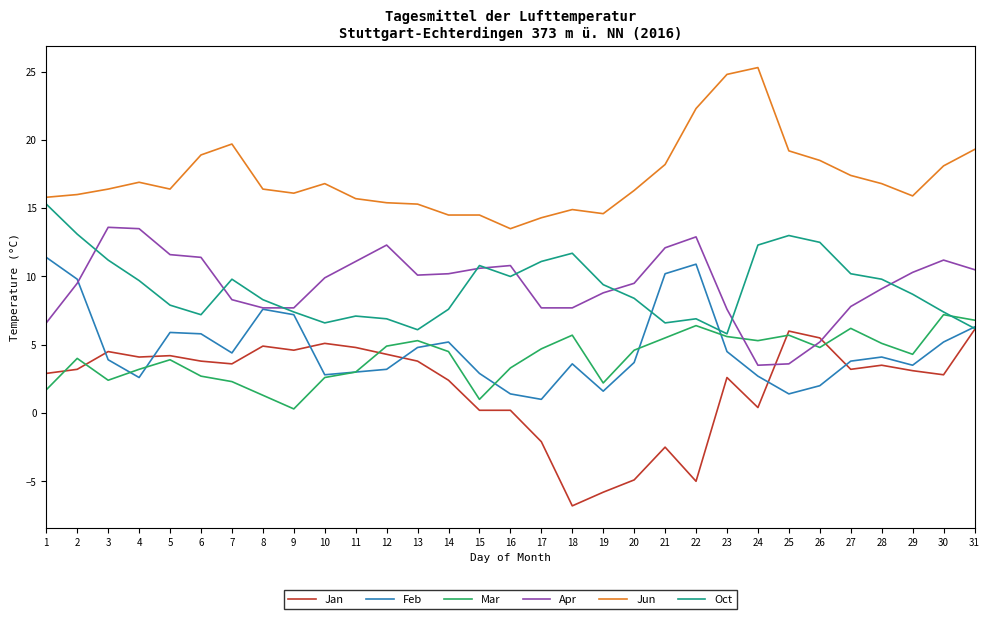

What is the spread (max minus min) of values at 18?

21.7